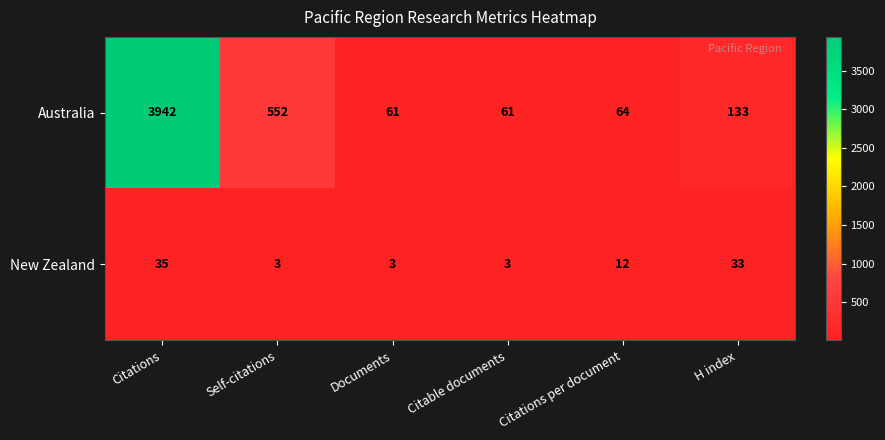

Where is Australia nearest to the value 2001?

Self-citations